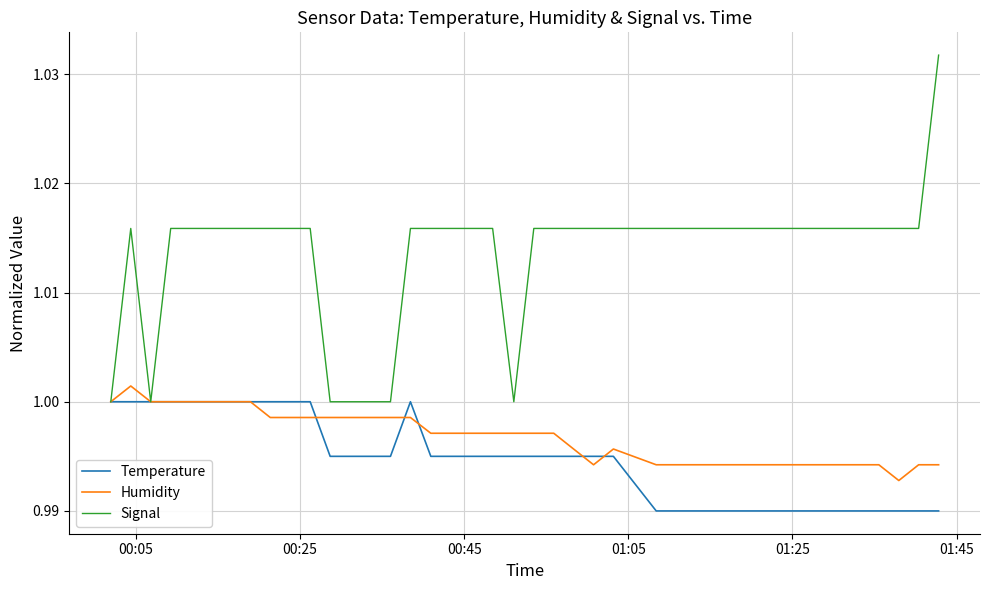

Which series has the largest total across all categories?

Signal